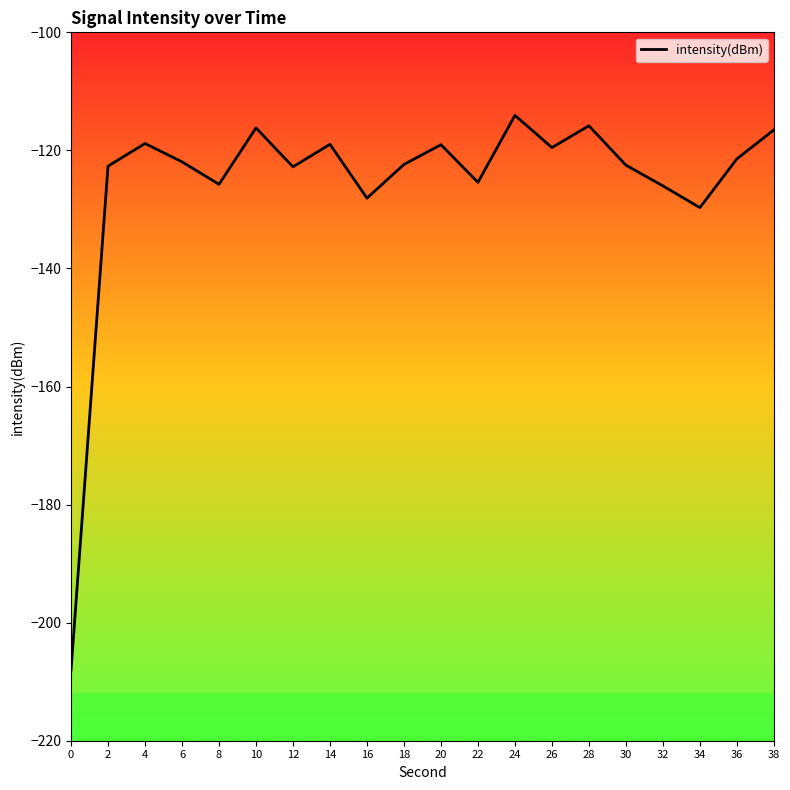

Which has a higher value, 16 or 12?

12